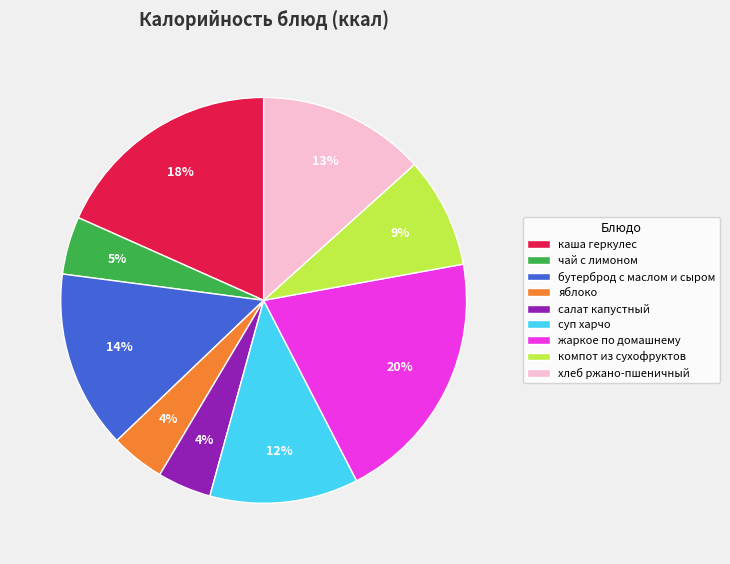

Count the number of slices in the pie.

9